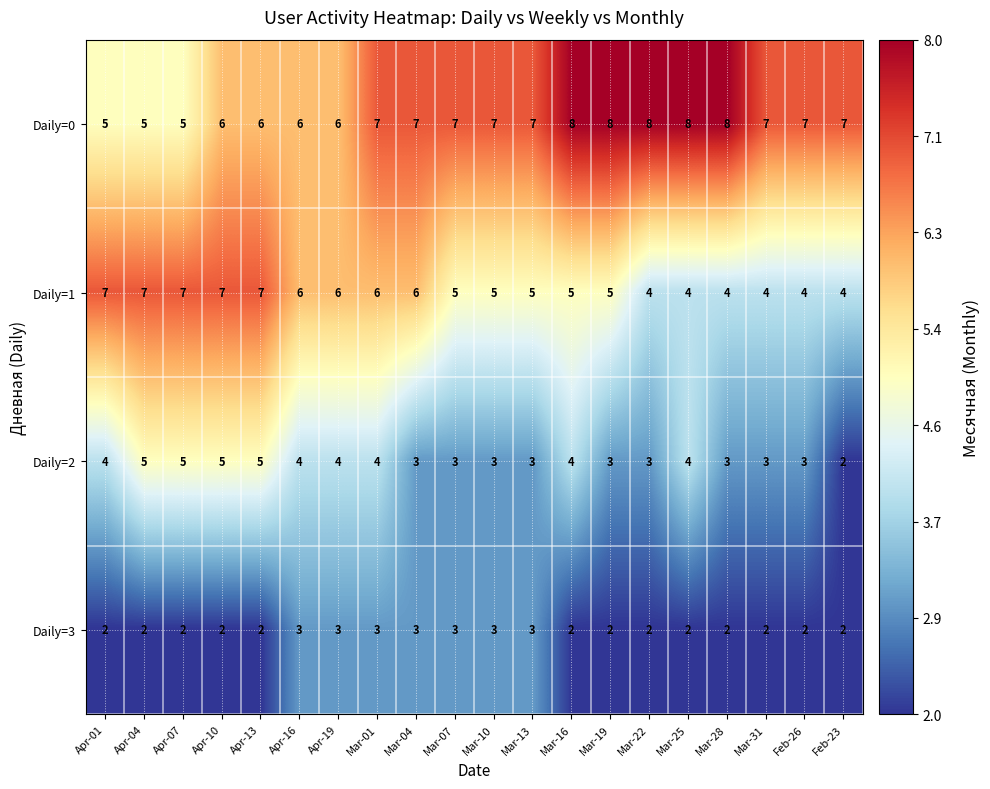

What is the sum of the Daily=2 values at Mar-28 and Apr-04?

8